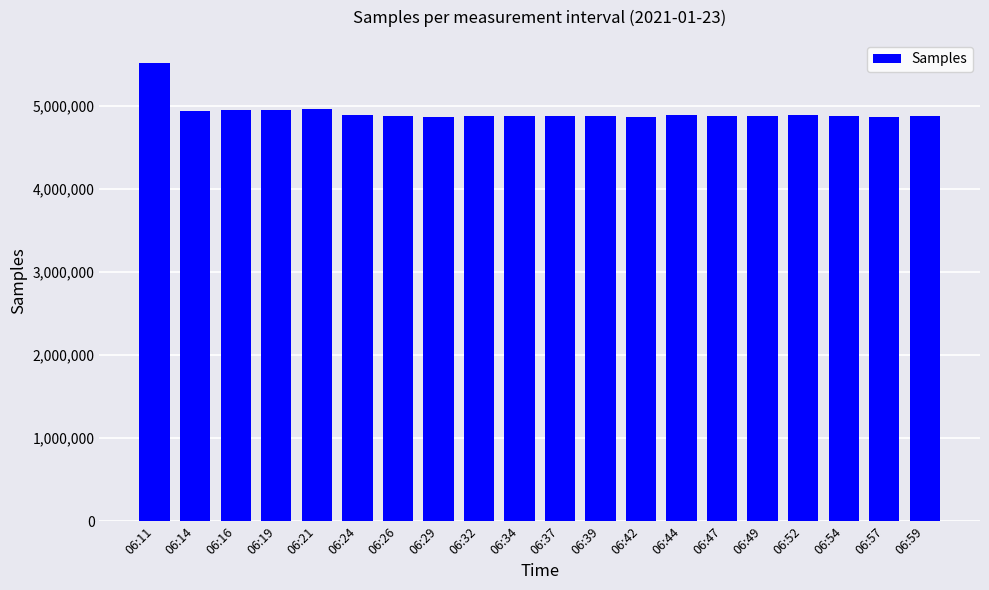

What is the difference between the second highest and minimum values?

94501